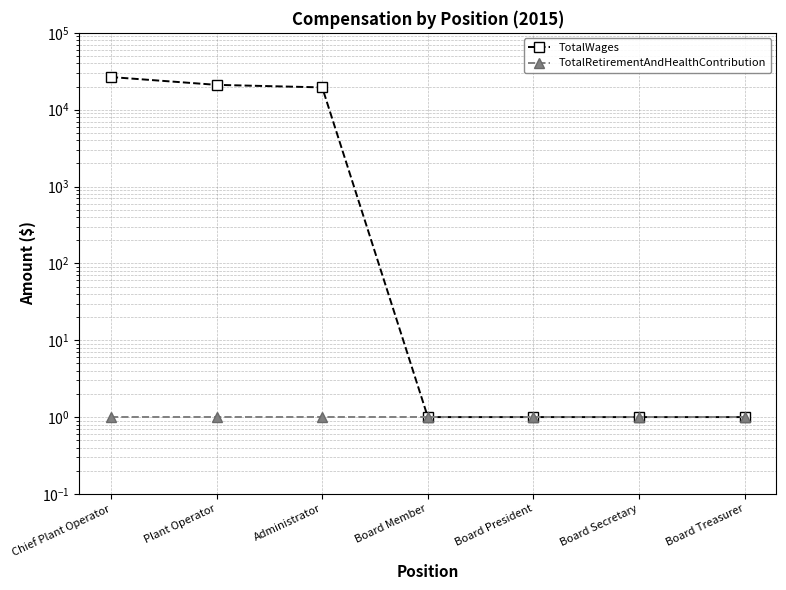

What are all the series names shown in the legend?

TotalWages, TotalRetirementAndHealthContribution